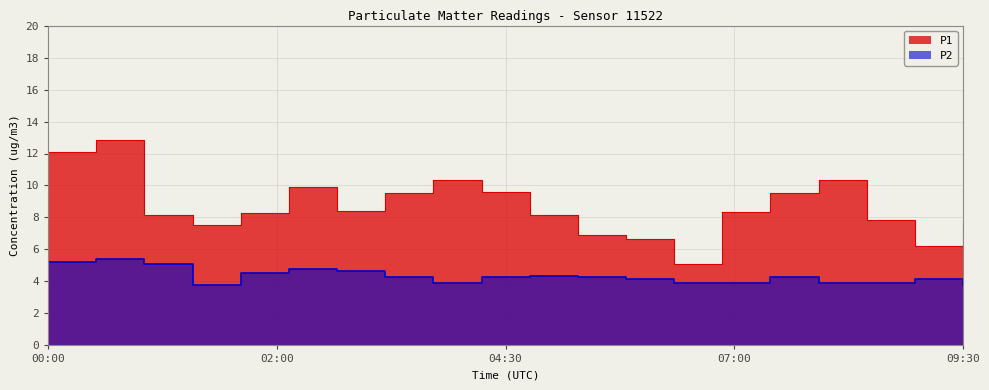

Between 00:30 and 03:30, which is larger?

00:30